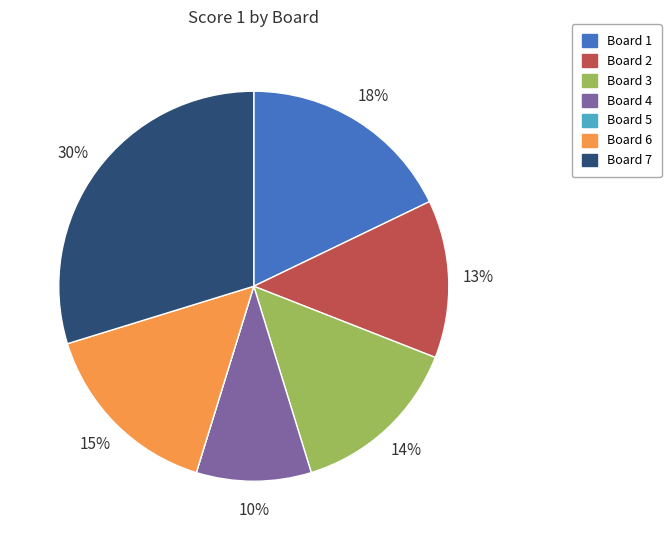

To the nearest percent, what portion does Board 2 represent?

13%